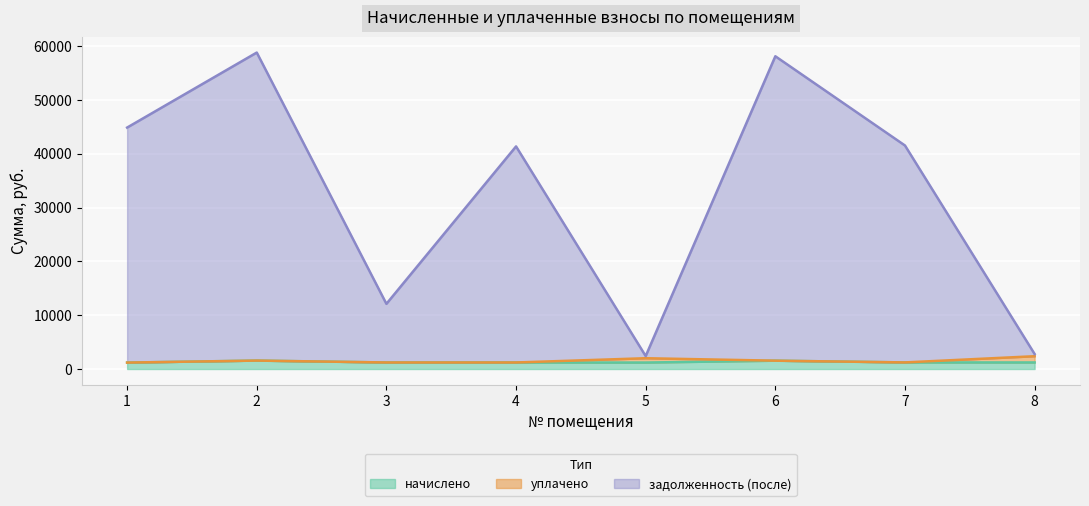

True or false: задолженность (после) has more than 0 interior local peaks.

True